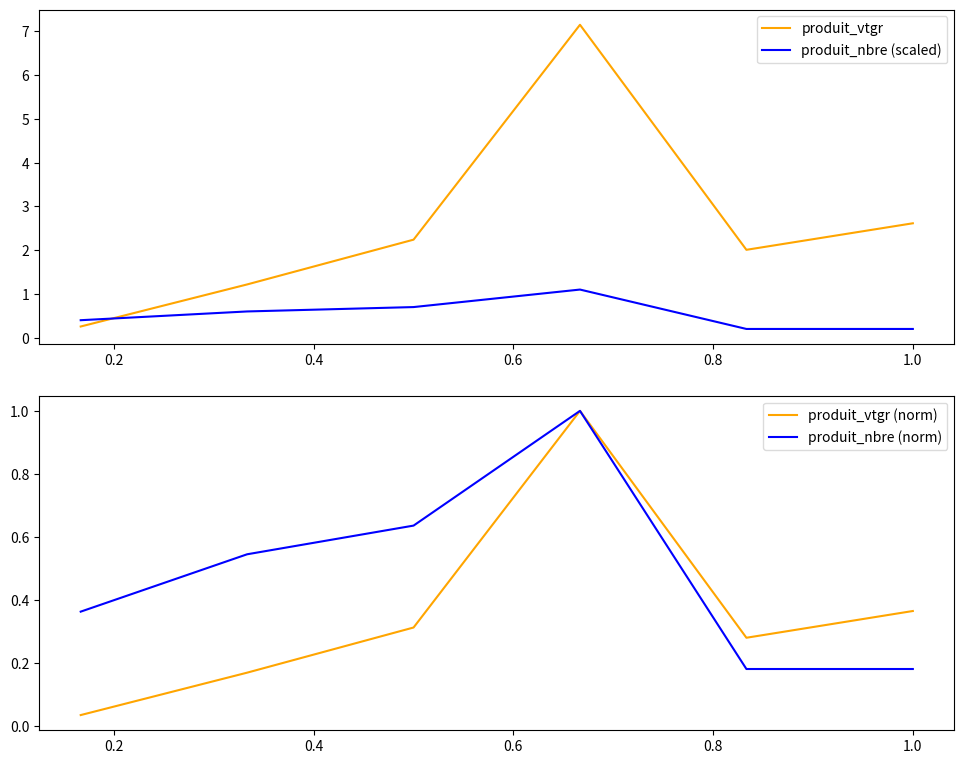

What is the lowest value of the produit_vtgr series?

0.3